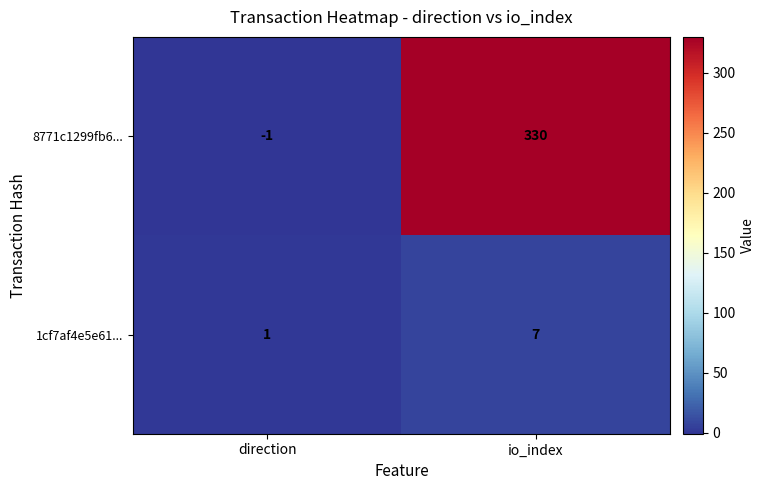

Reading right to left, list all the values displayed in this chart.

8771c1299fb6...: io_index=330	direction=-1
1cf7af4e5e61...: io_index=7	direction=1